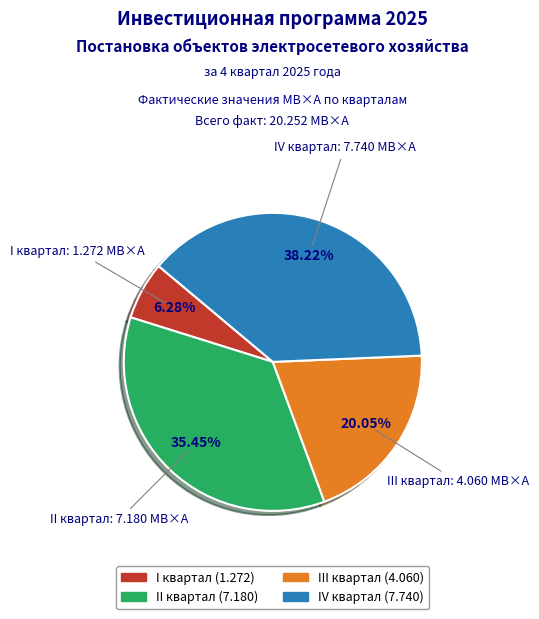

Is there a majority slice in this chart?

No